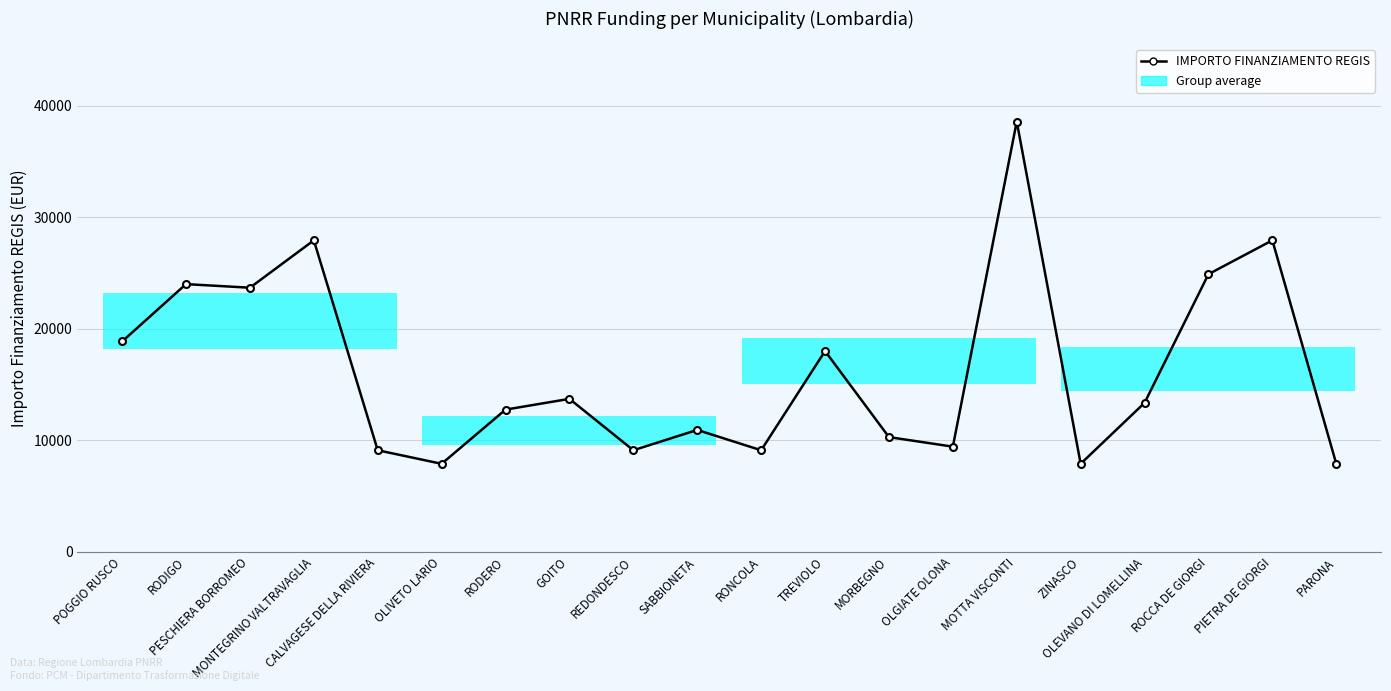

What is the difference between the values at PESCHIERA BORROMEO and OLEVANO DI LOMELLINA?

10319